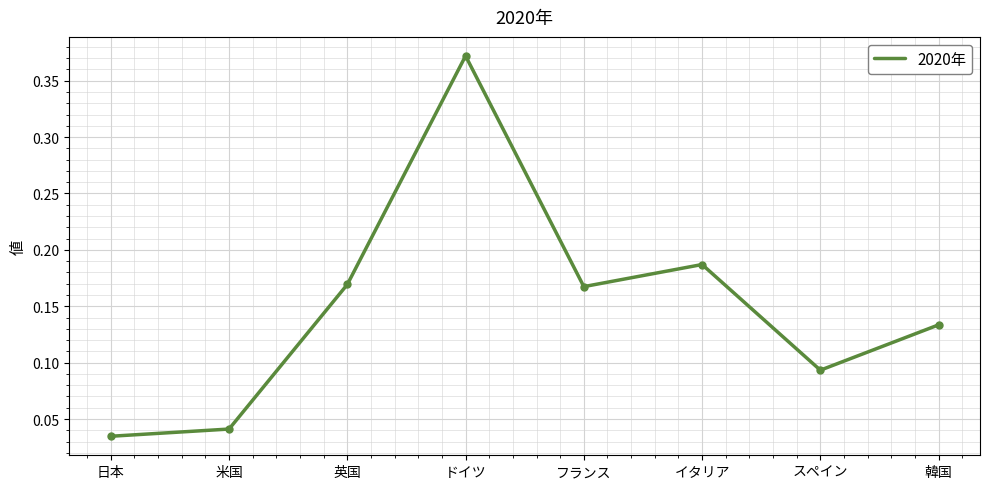

True or false: the data shows 0.3 at イタリア.

False